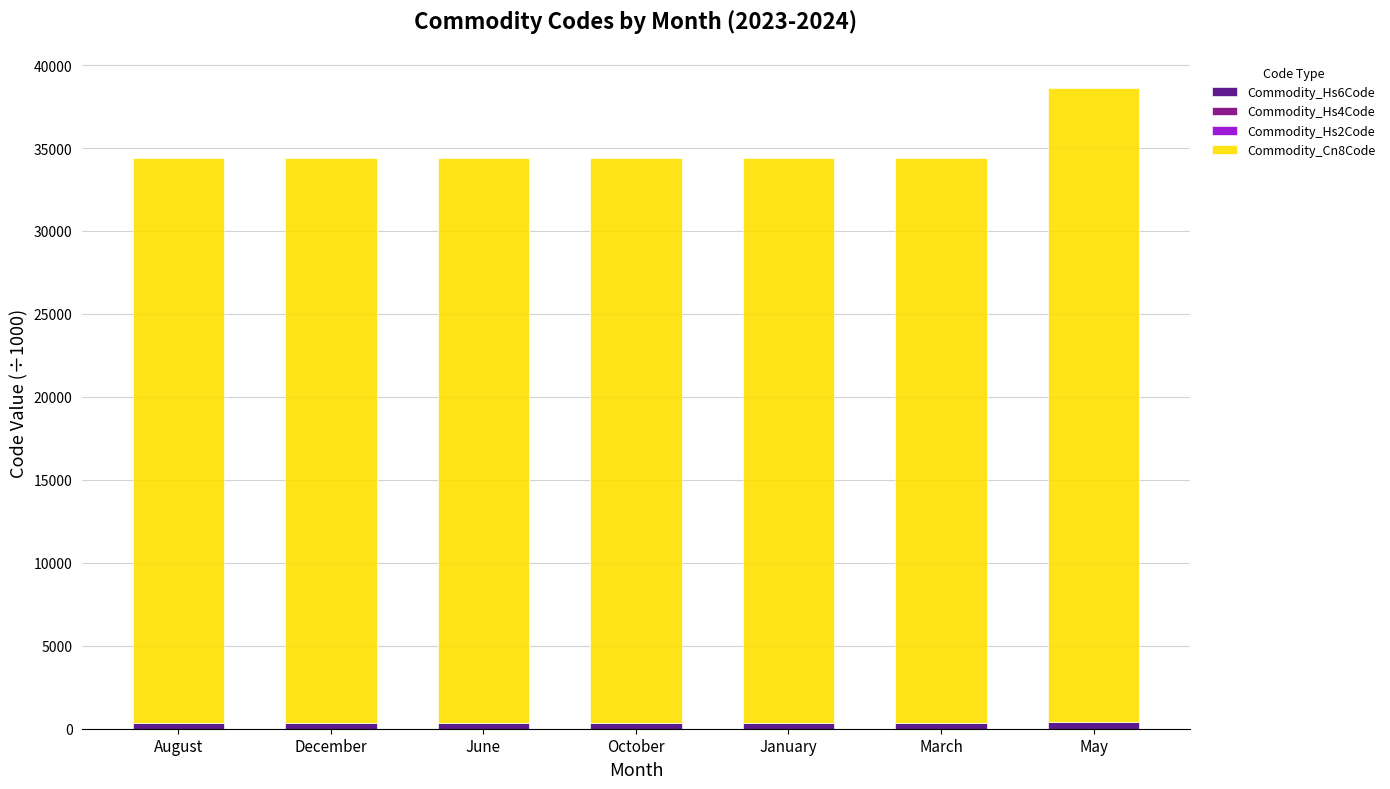

At which category is the sum across all series the highest?

May